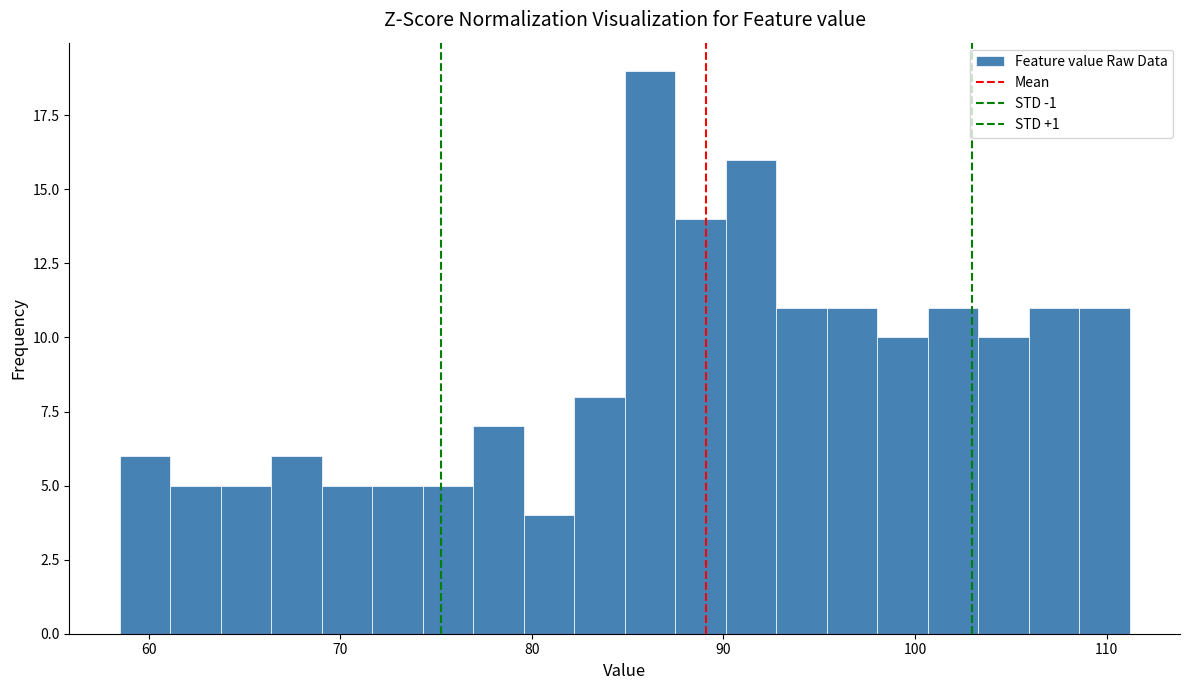

Around what value on the x-axis is the tallest bar? Give the approximate position of its centre, as read against the axis.

86